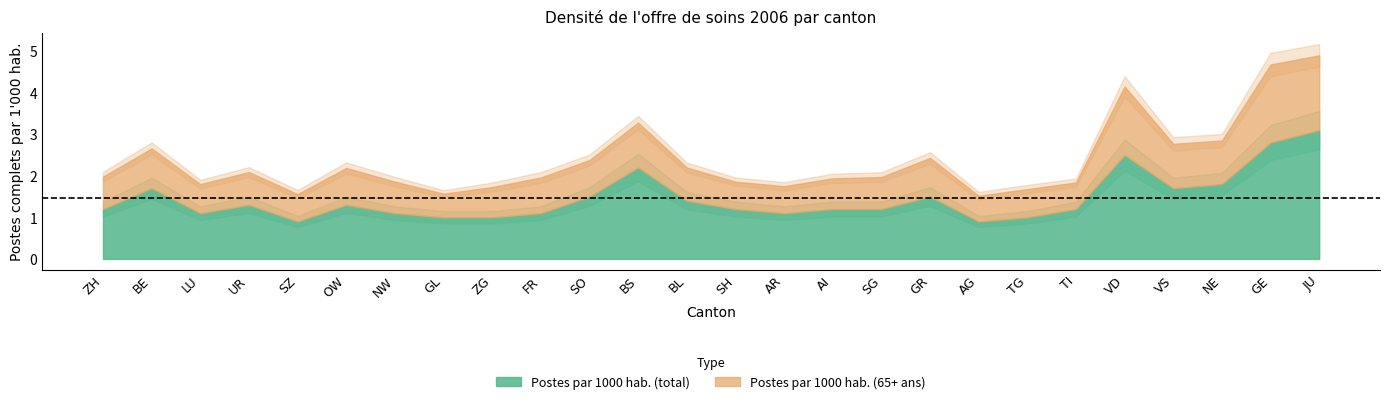

What is the label of the 13th point from the right?

SH